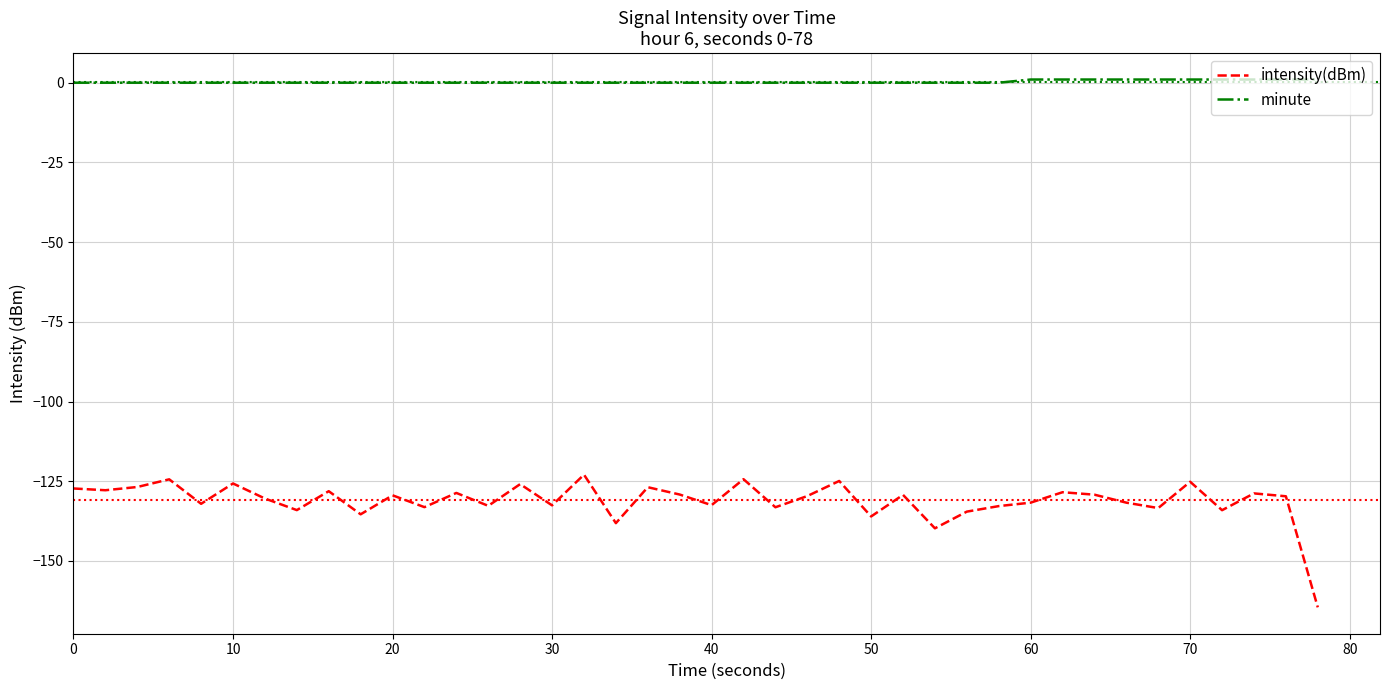

Which series has the widest spread of values?

intensity(dBm)